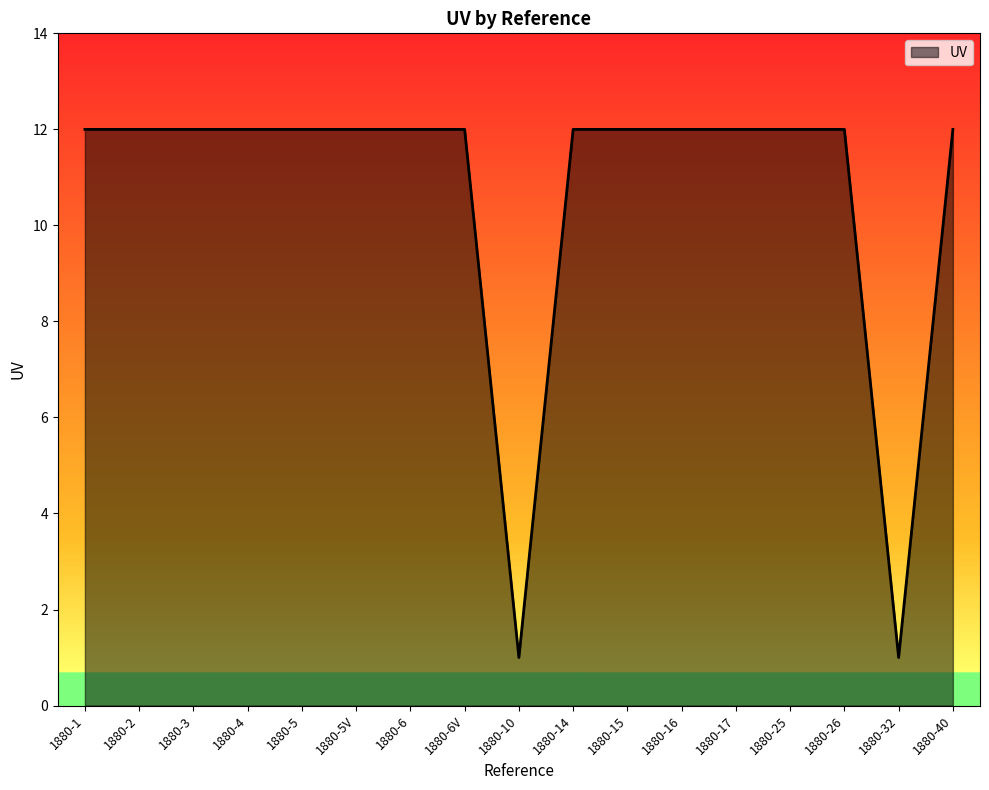

What is the difference between the maximum and minimum values?

11